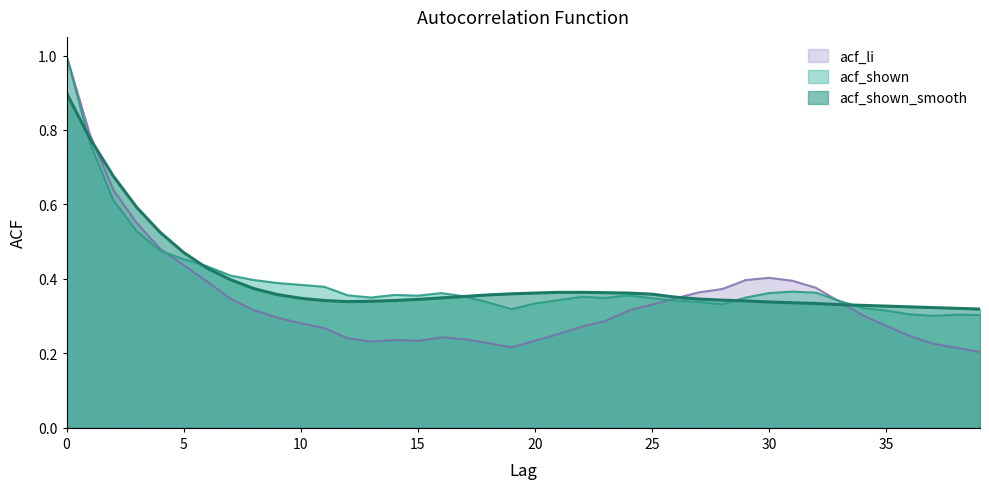

Which series ends up on top after the final intersection of acf_shown_smooth and acf_shown?

acf_shown_smooth